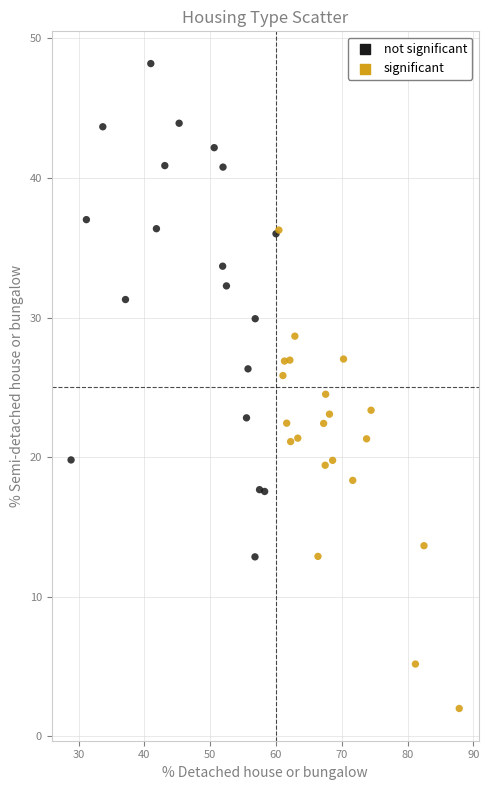

Which series contains the lowest Y value?

significant